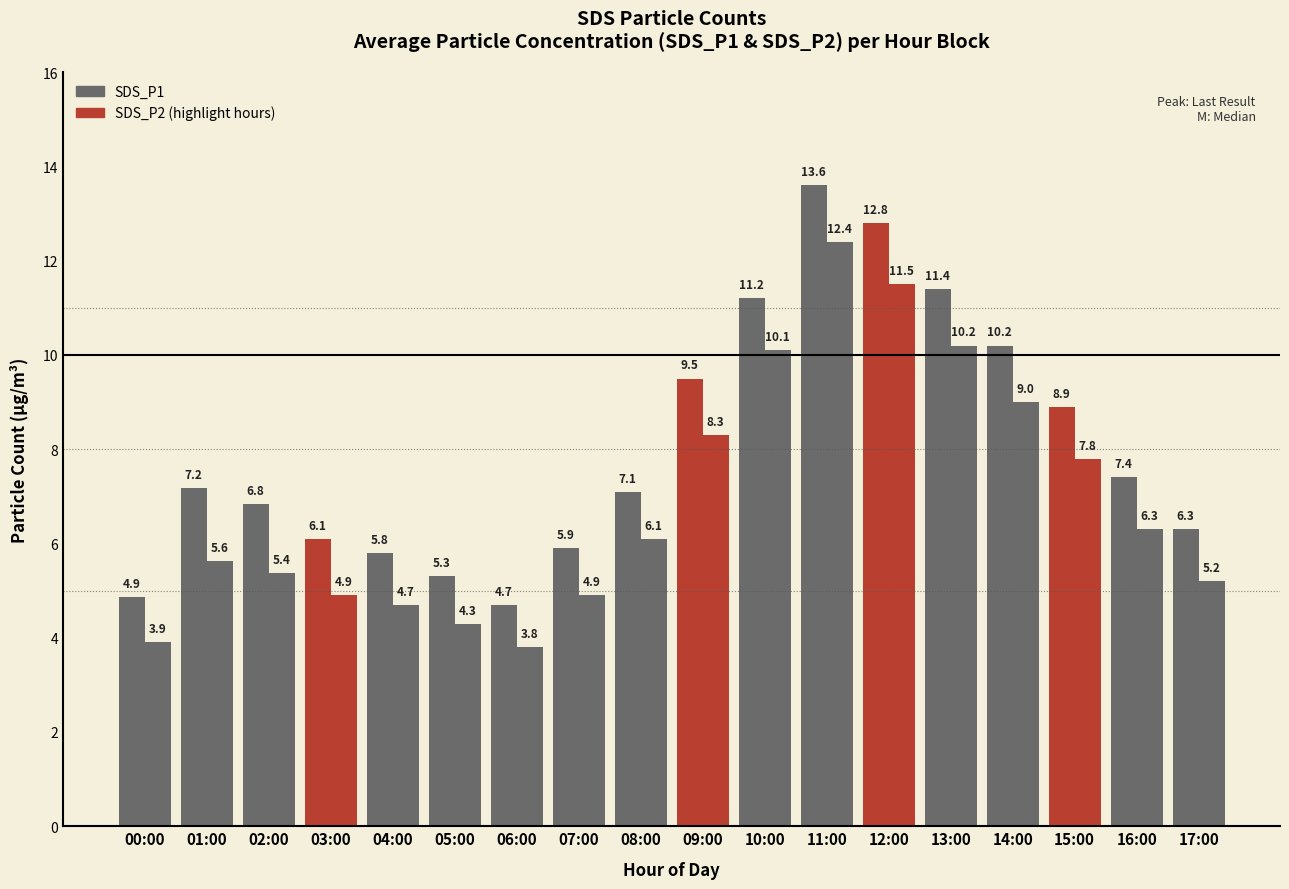

How many bars are there in total?

36